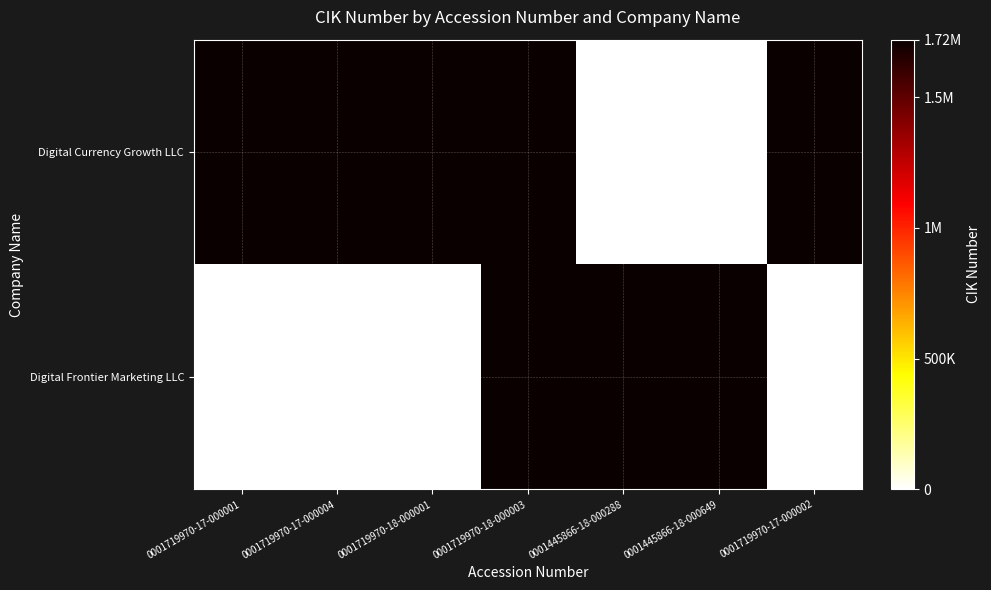

Between 0001719970-17-000001 and 0001719970-18-000003, which series saw the biggest shift?

Digital Frontier Marketing LLC